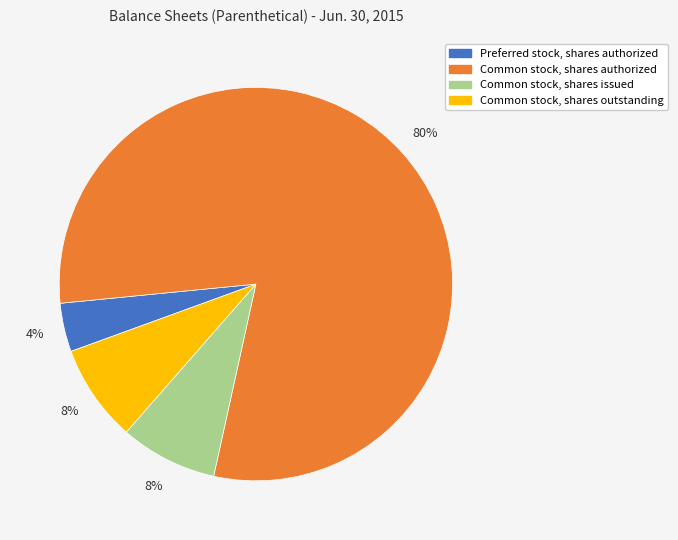

To the nearest percent, what is the difference between the Common stock, shares authorized and Common stock, shares issued slice percentages?

72%